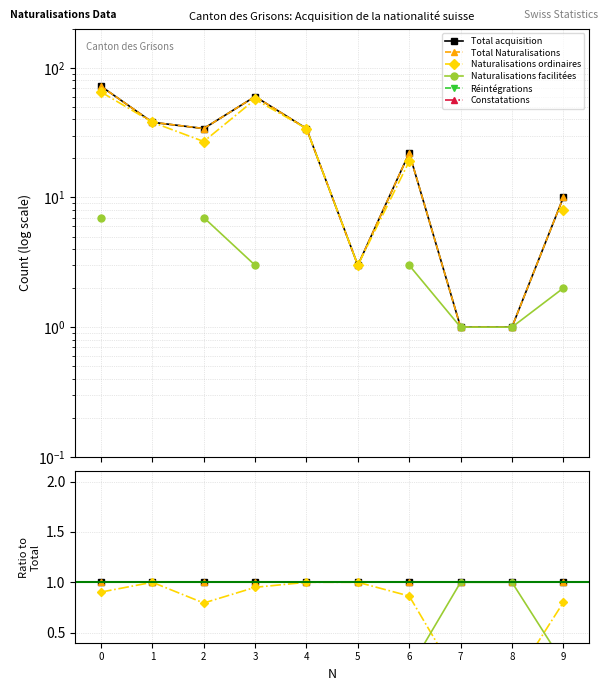

Is this an area chart (filled region under the line)?

No